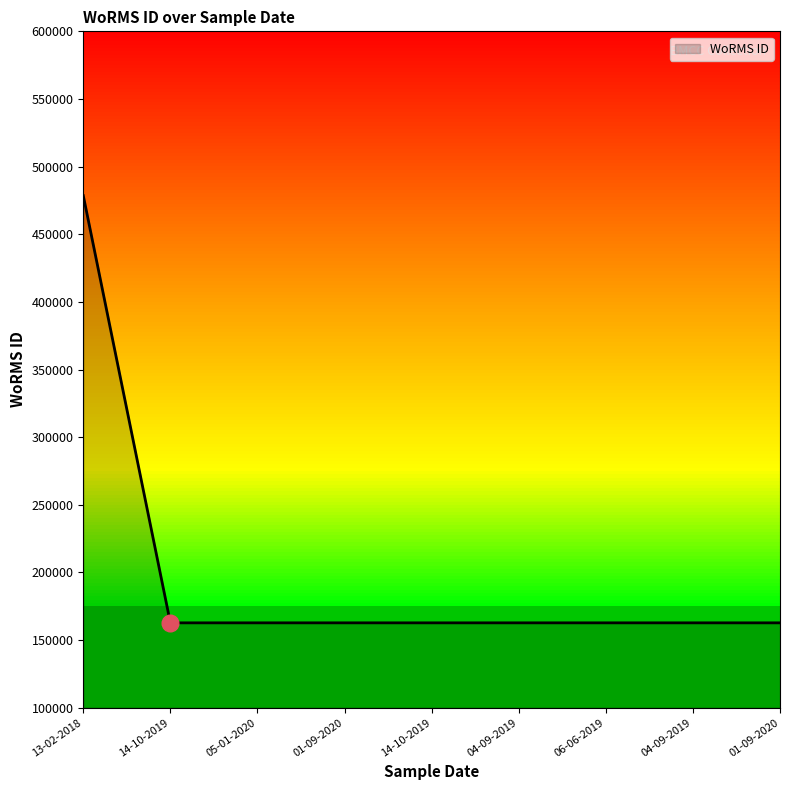

What is the ratio of the value at 14-10-2019 to the value at 01-09-2020?

1.0